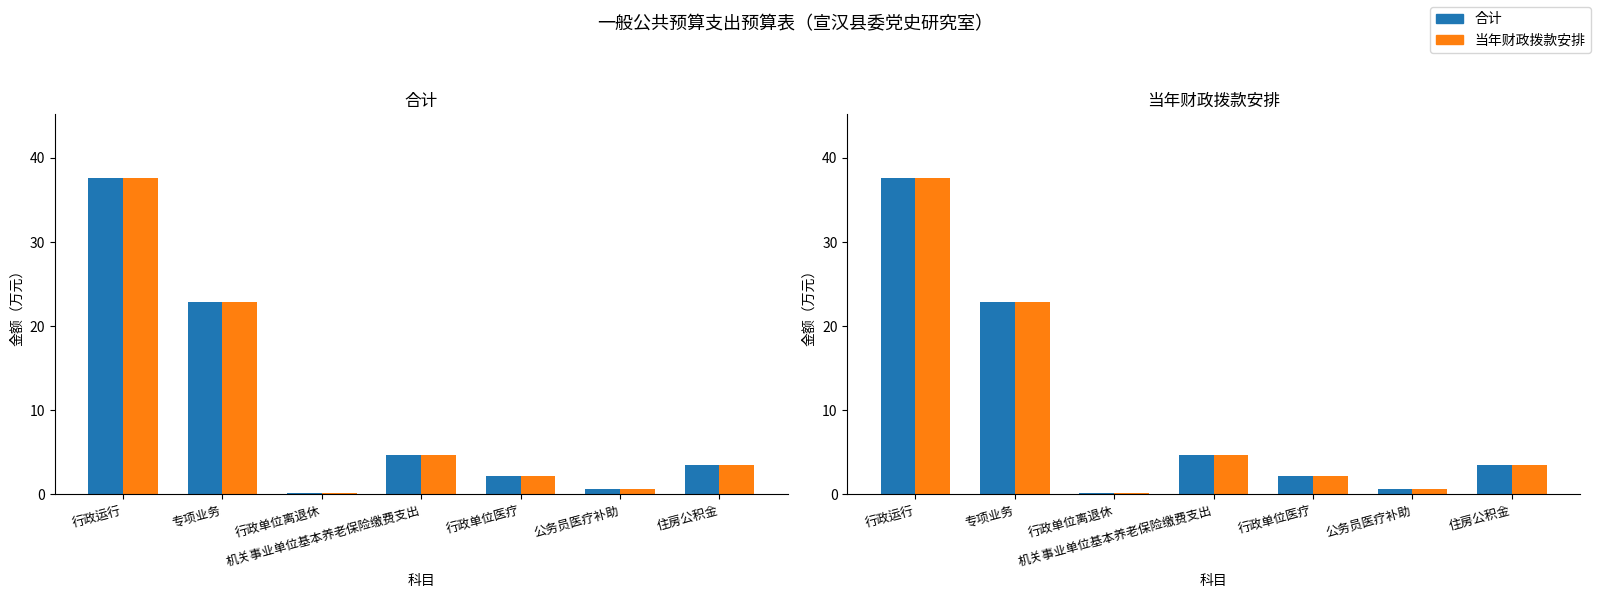

How many groups of bars are there?

7